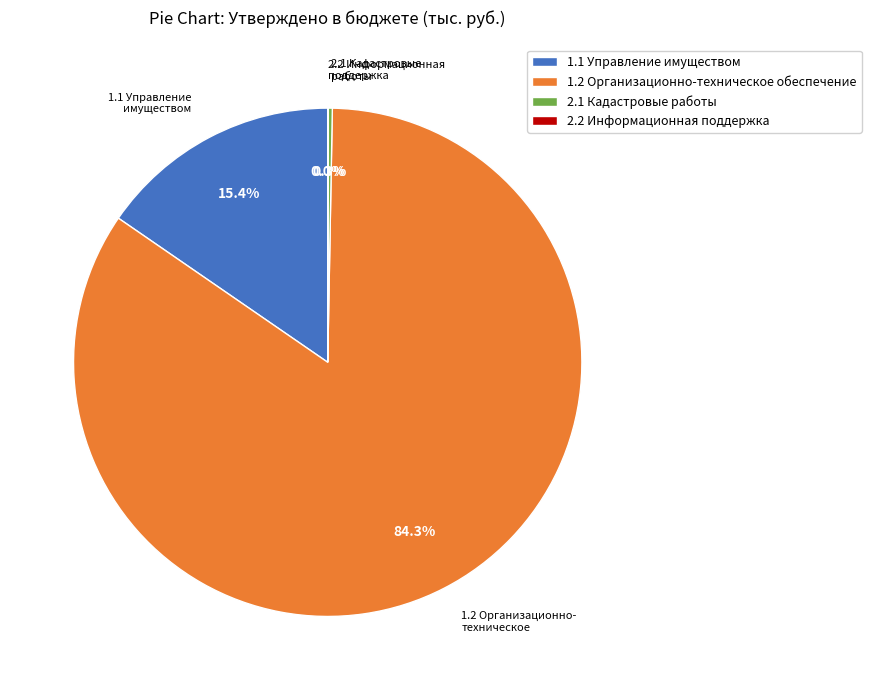

Is there a majority slice in this chart?

Yes